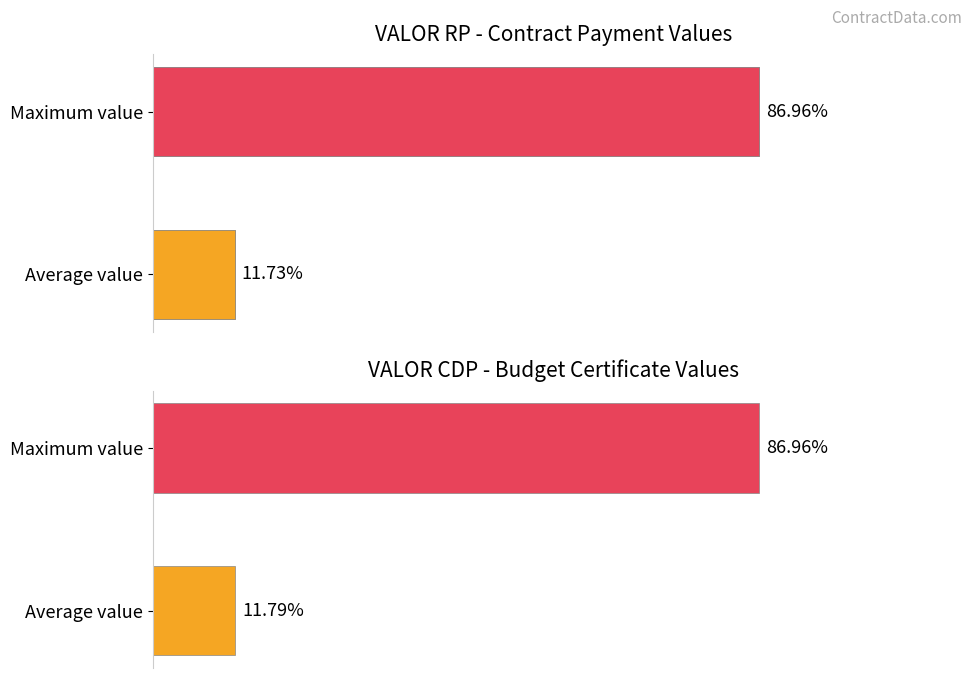

What is the greatest value displayed?

87.0